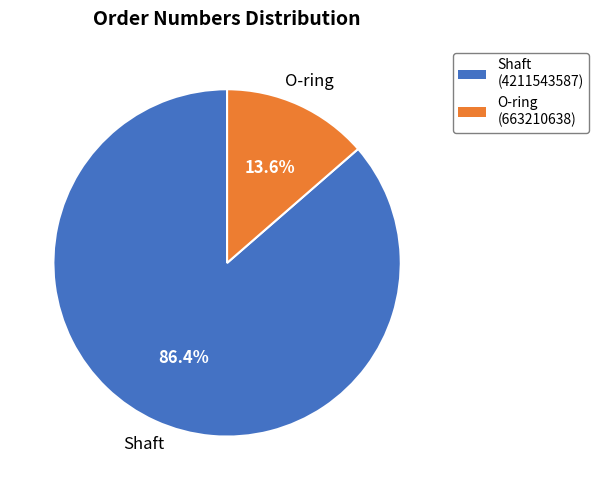

How many slices are in this pie chart?

2